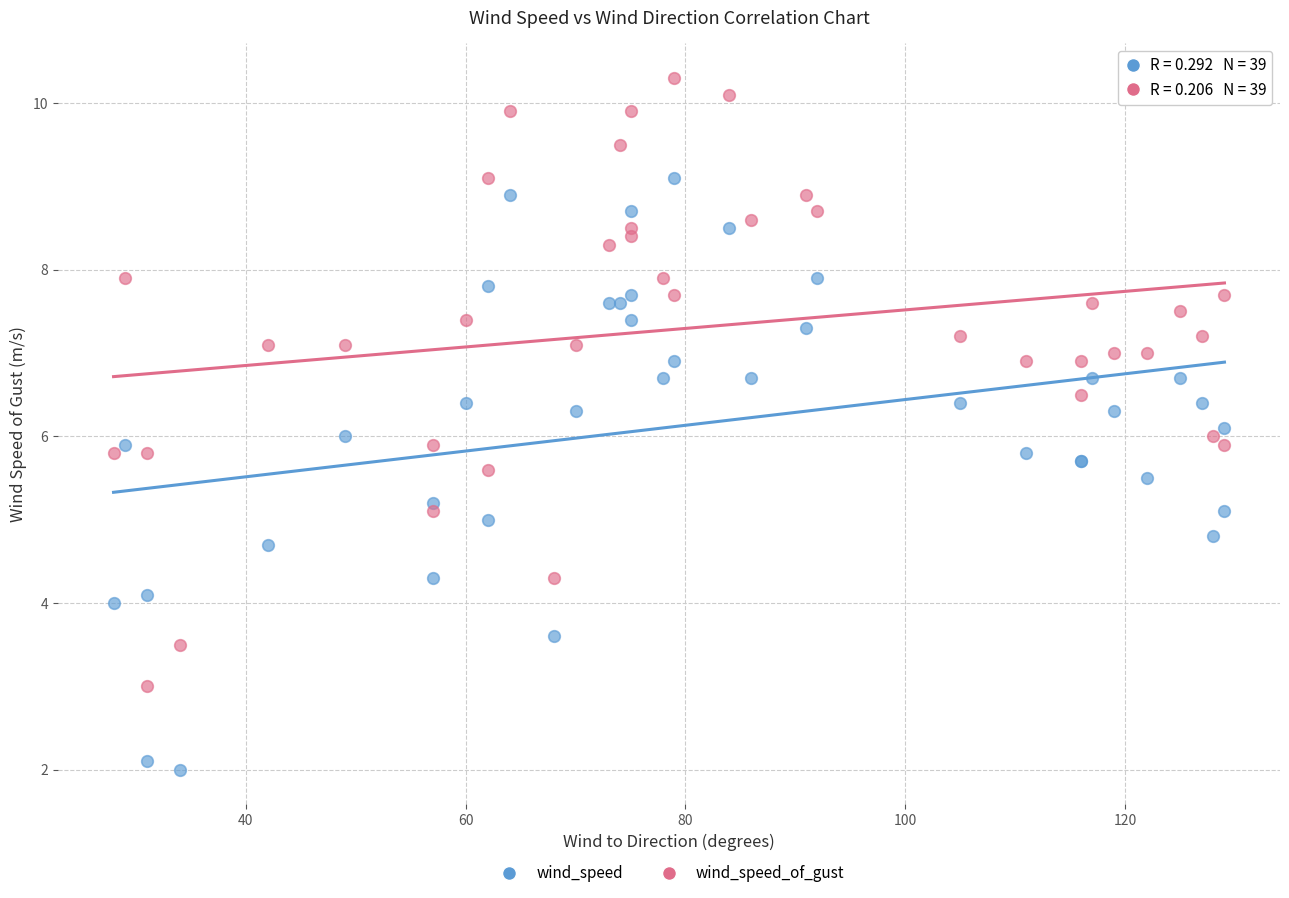

What are all the series names shown in the legend?

wind_speed, wind_speed_of_gust